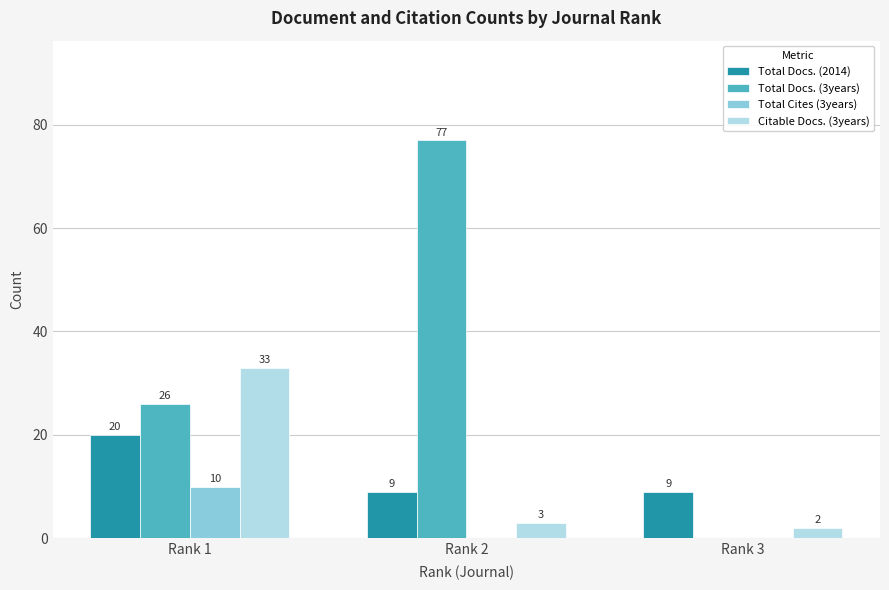

True or false: Total Docs. (3years) has a value of 0 at Rank 3.

True